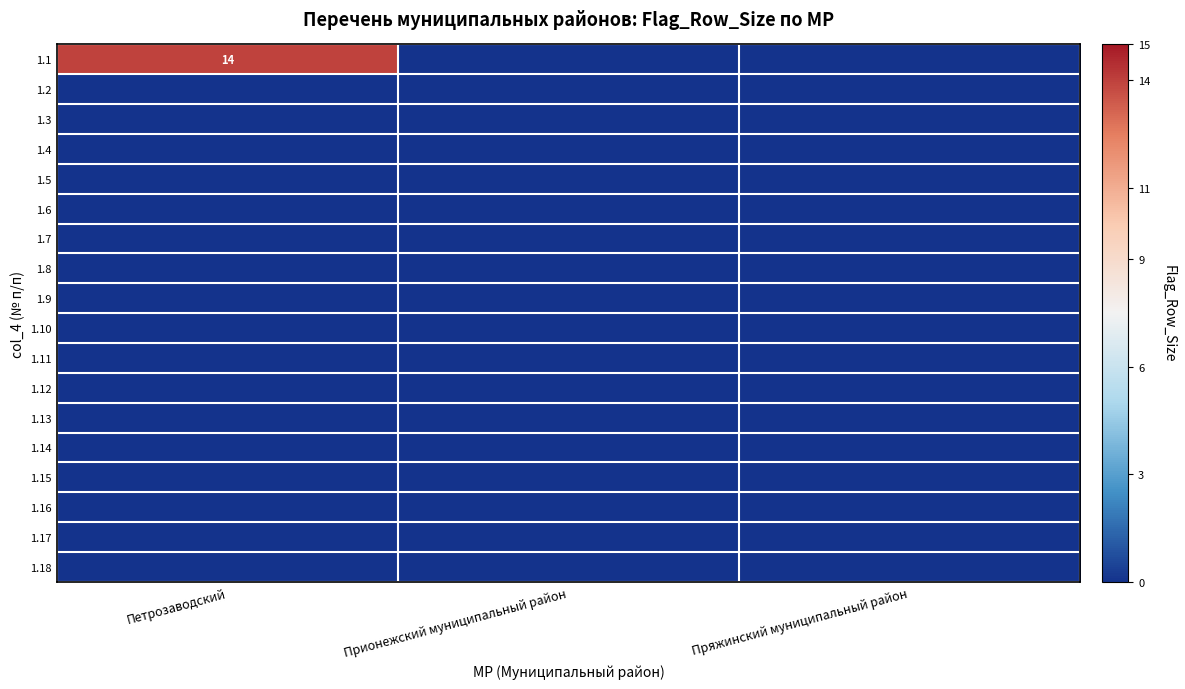

Which series has the widest spread of values?

1.1